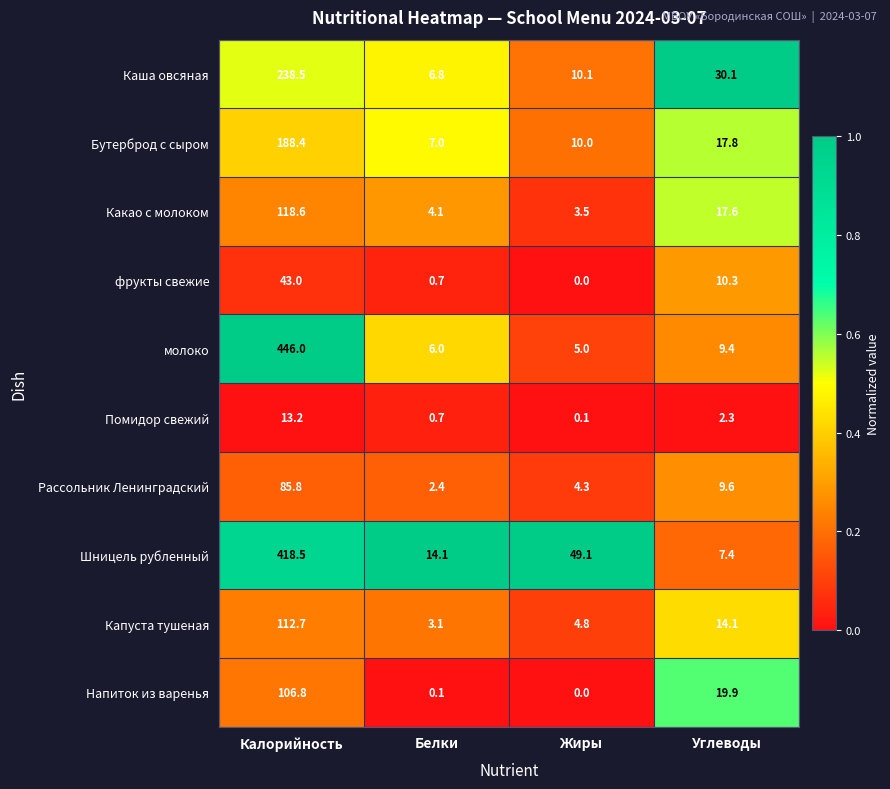

What is the difference between the second highest and second lowest values in the фрукты свежие series?

9.6